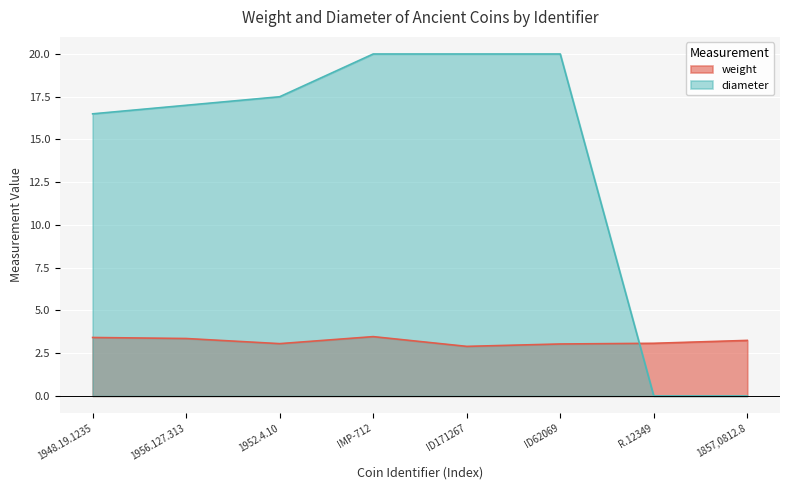

Does the chart display data point markers on the line(s)?

No